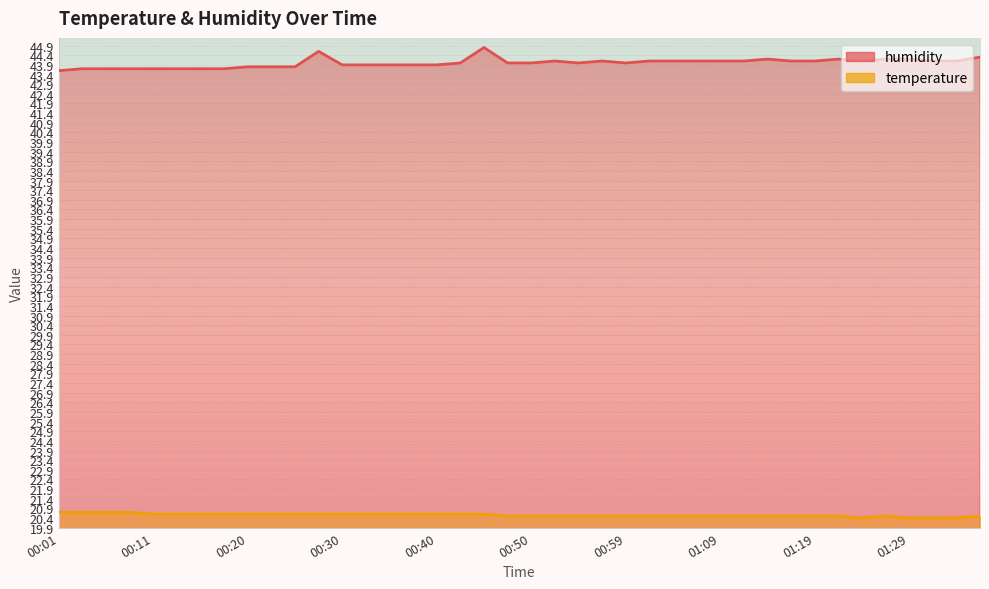

How many categories are shown in the chart?

40